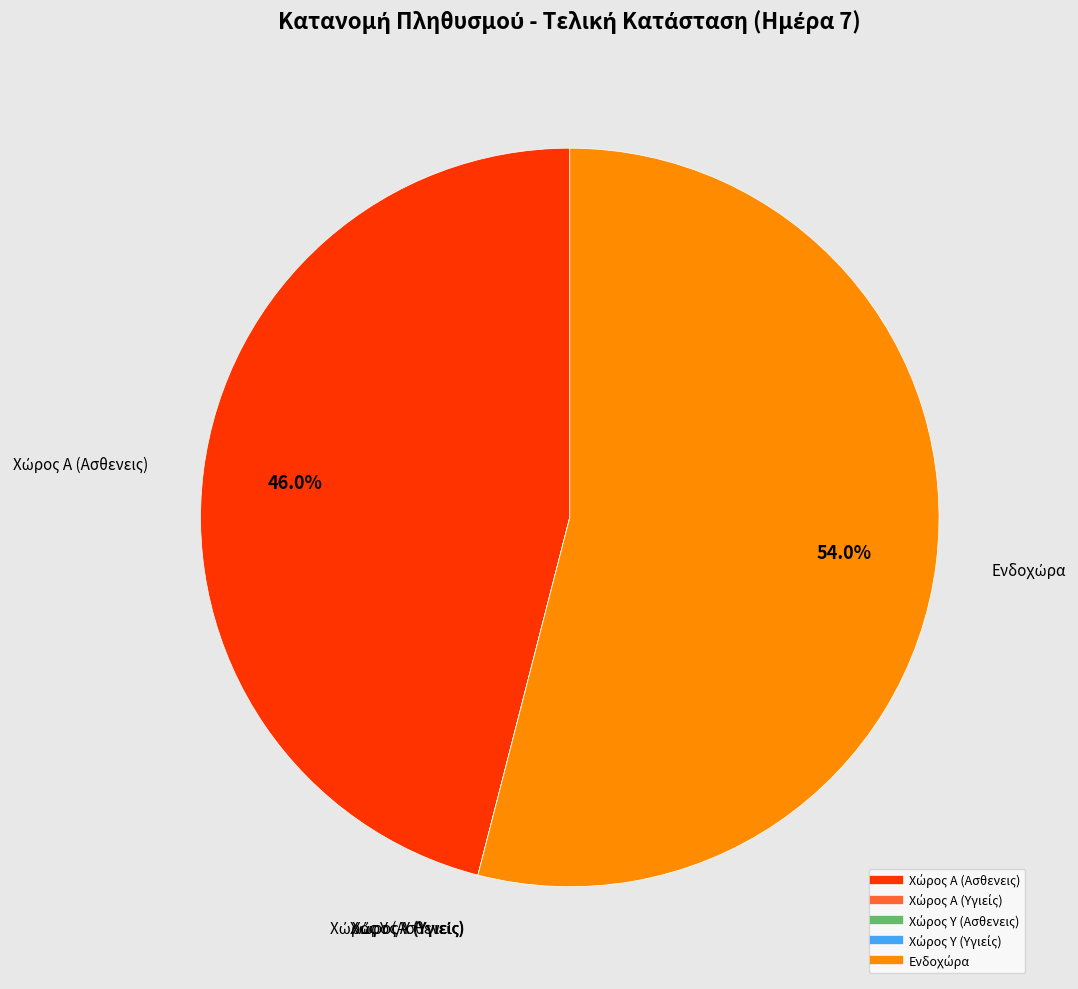

Does any single category account for the majority?

Yes